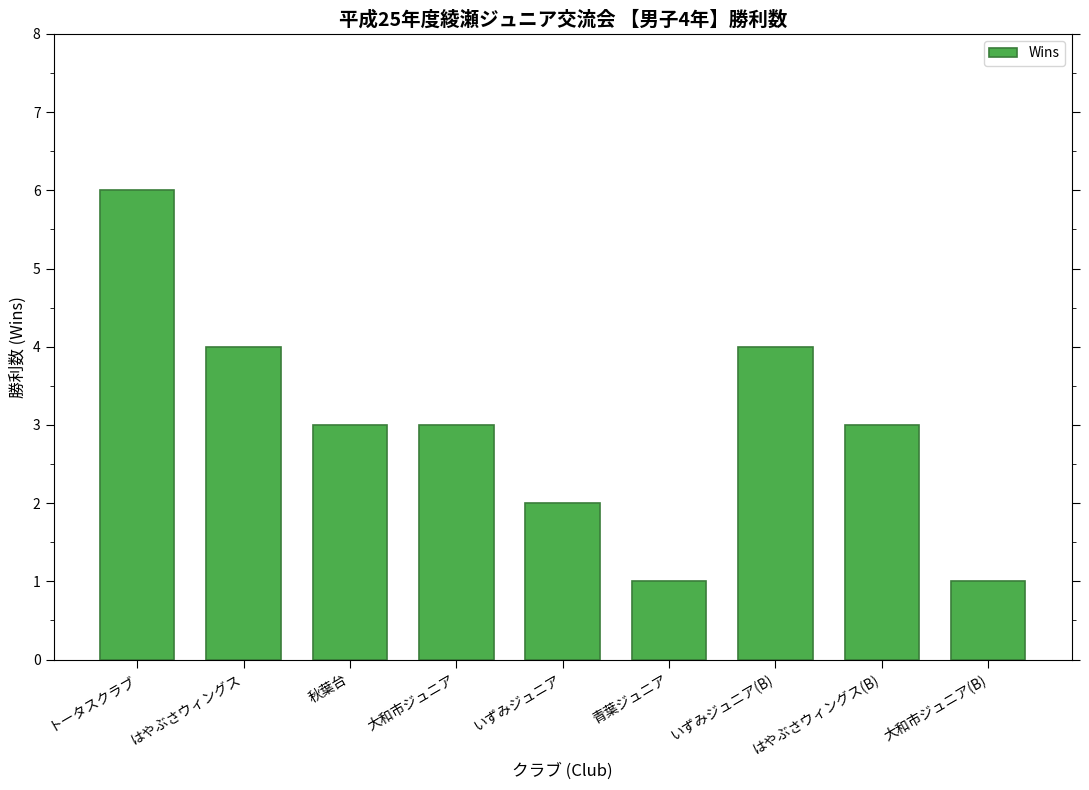

Where does the data first go above 3?

トータスクラブ